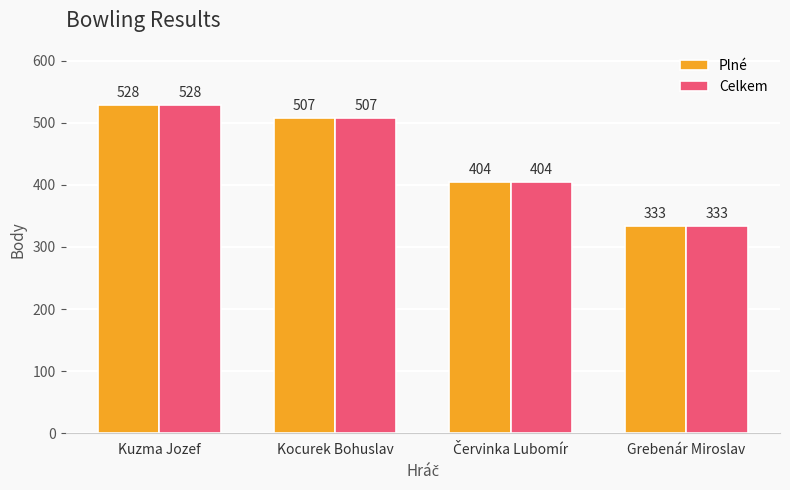

How many groups of bars are there?

4